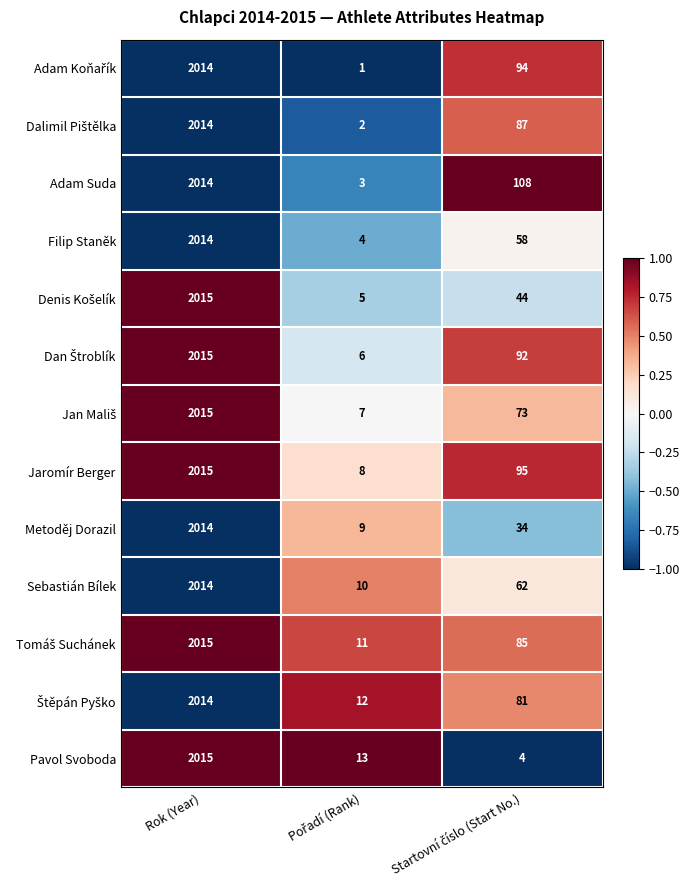

Where does the Filip Staněk series first go above 58?

Rok (Year)